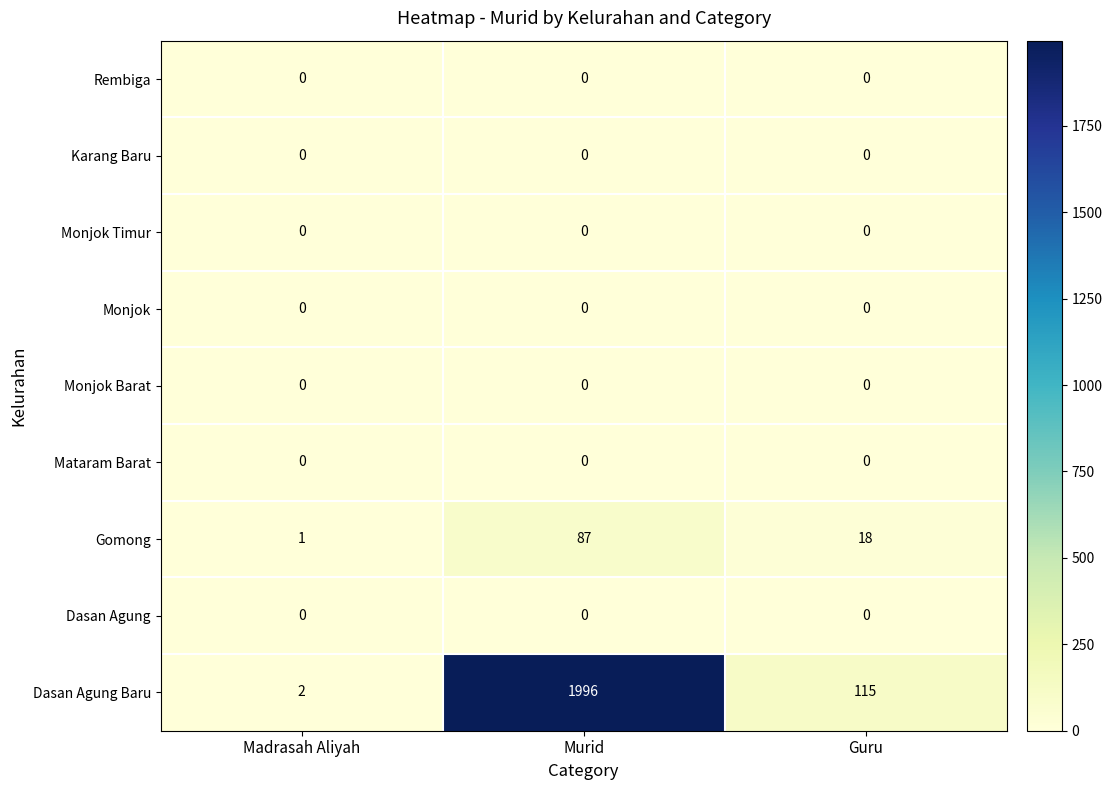

Which series has the largest total across all categories?

Dasan Agung Baru